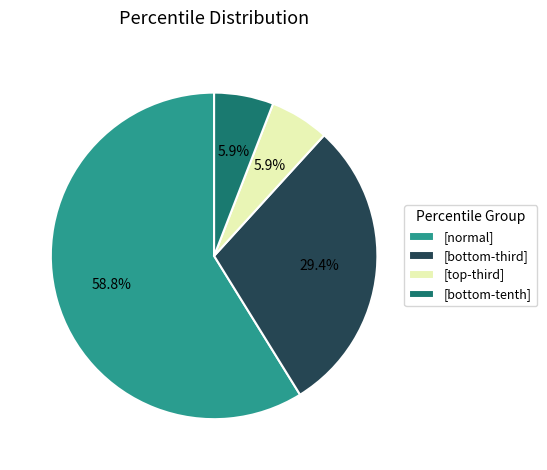

Is there a majority slice in this chart?

Yes